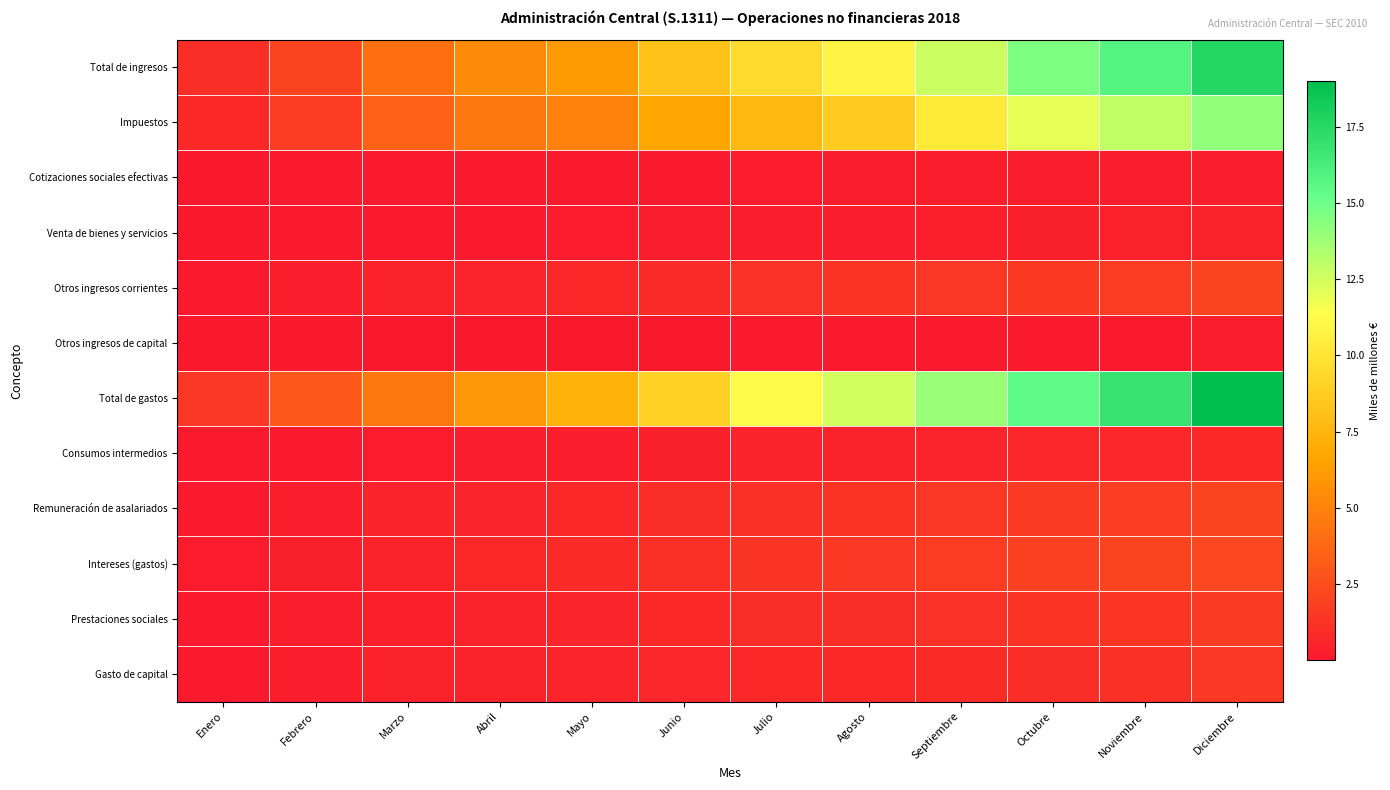

Rank the series by their maximum value, from lowest to highest.

Otros ingresos de capital, Cotizaciones sociales efectivas, Venta de bienes y servicios, Consumos intermedios, Gasto de capital, Prestaciones sociales, Remuneración de asalariados, Otros ingresos corrientes, Intereses (gastos), Impuestos, Total de ingresos, Total de gastos